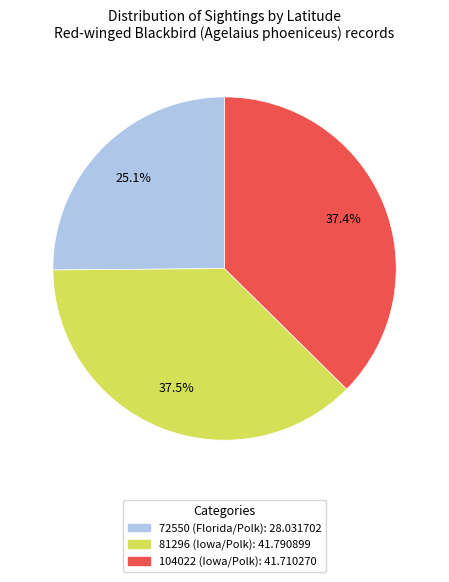

Is it true that 81296 (Iowa/Polk) is 31% of the pie?

False